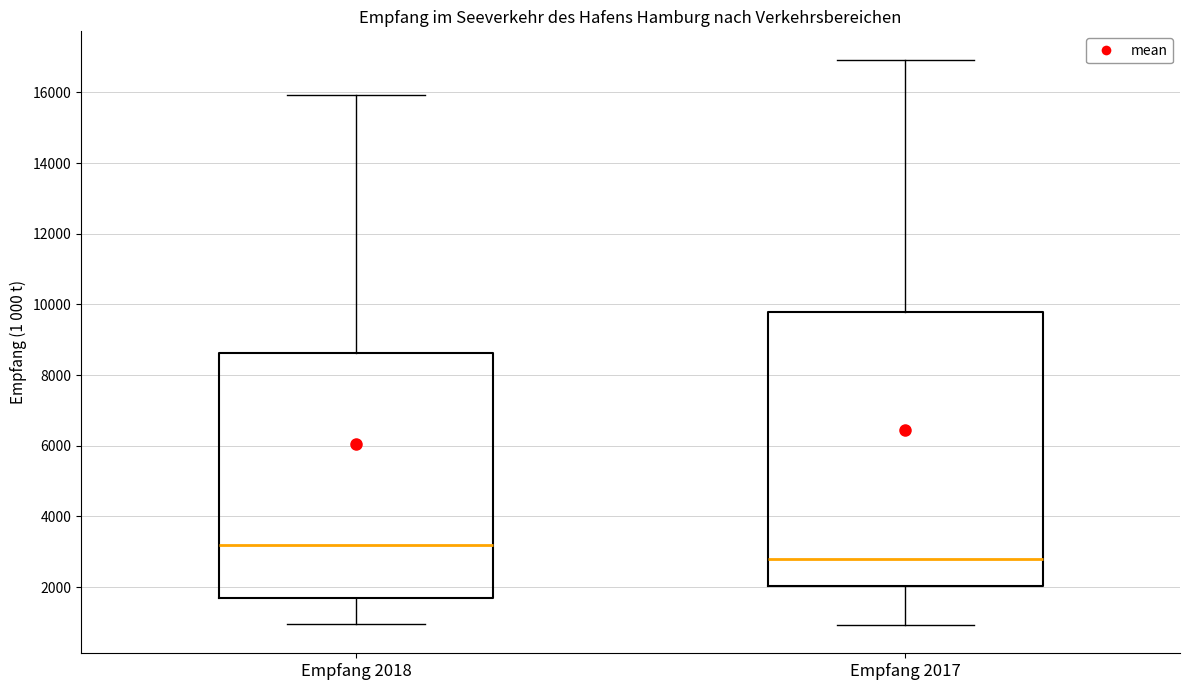

Where does the median line of the box for Empfang 2017 sit on the y-axis? The values are not printed on the chart, so give them approximately, as read against the axis.

2800